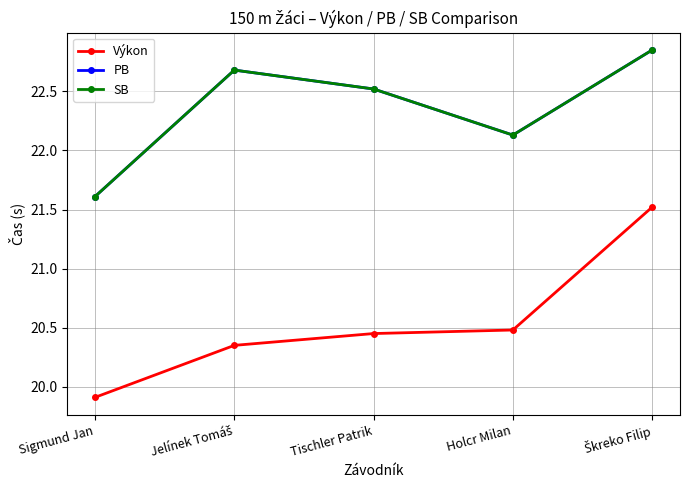

True or false: SB and Výkon intersect in this chart.

False